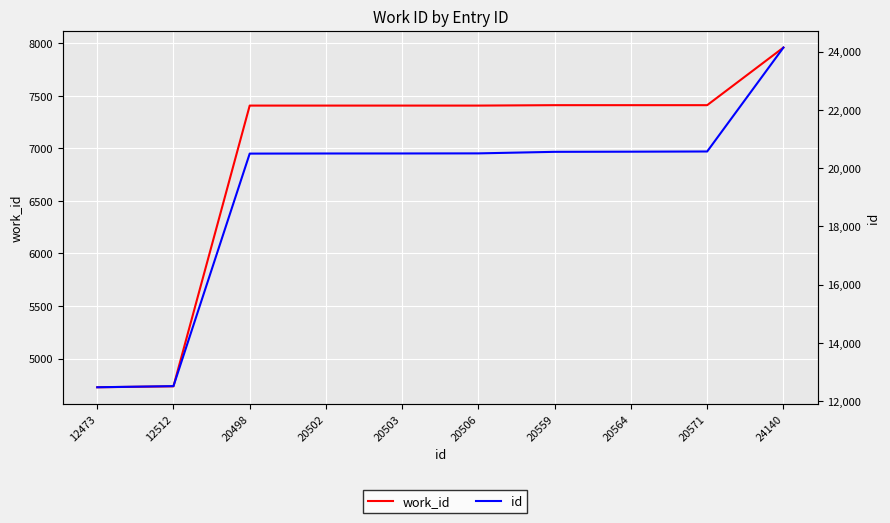

Reading left to right, extract all data points from this chart.

work_id: 12473=4727	12512=4736	20498=7407	20502=7407	20503=7407	20506=7407	20559=7411	20564=7411	20571=7411	24140=7959
id: 12473=12473	12512=12512	20498=20498	20502=20502	20503=20503	20506=20506	20559=20559	20564=20564	20571=20571	24140=24140